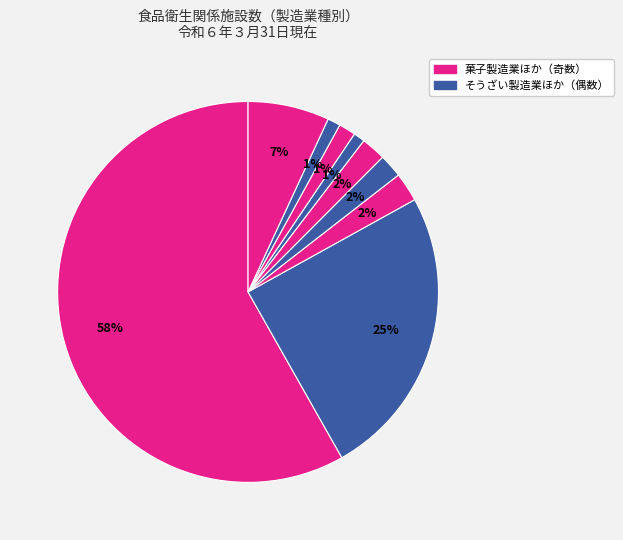

How many slices are in this pie chart?

9